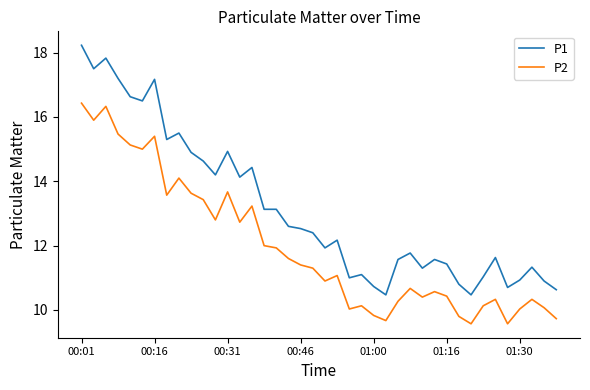

Rank the series by their maximum value, from highest to lowest.

P1, P2